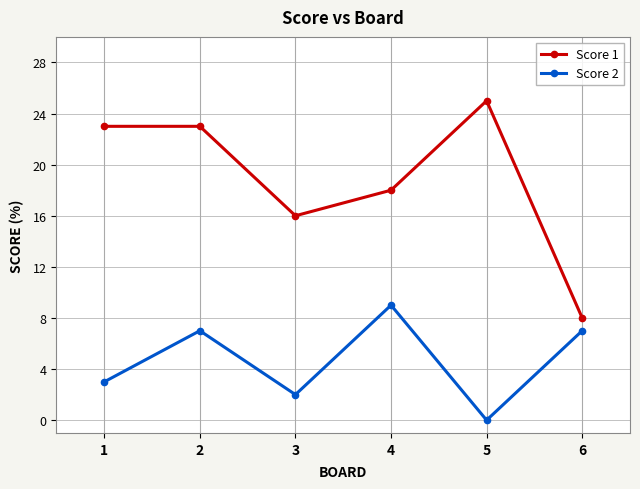

Is the value of Score 1 at 3 greater than the value of Score 2 at 1?

Yes